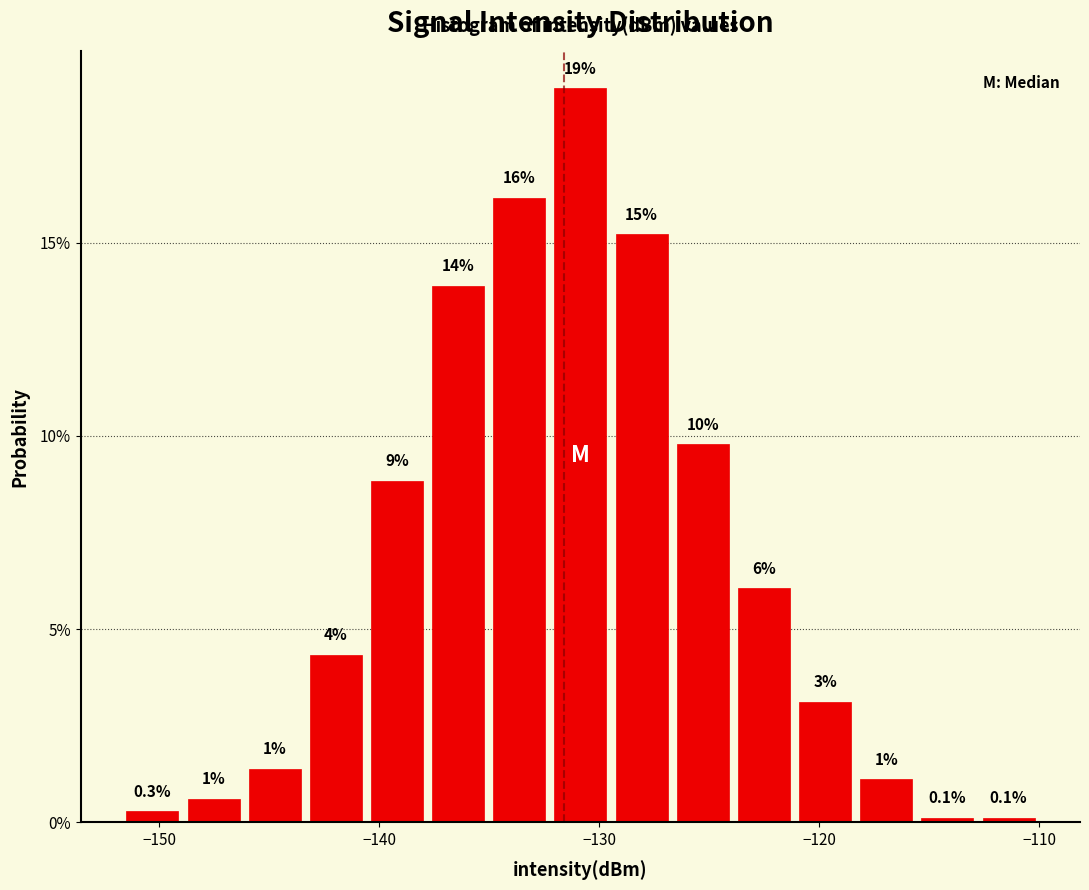

Around what value on the x-axis is the tallest bar? Give the approximate position of its centre, as read against the axis.

-131